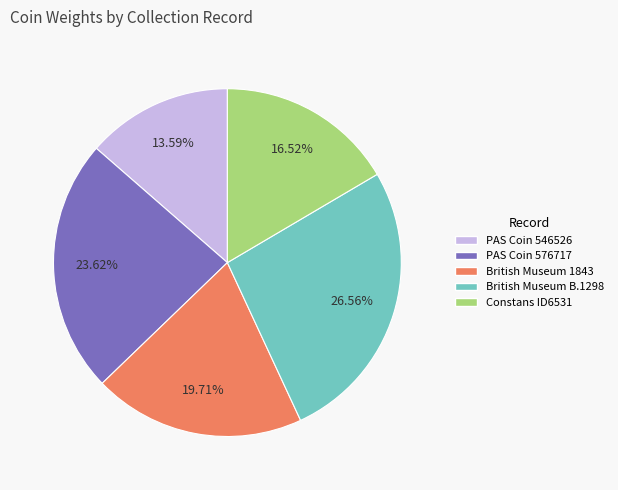

How much of the chart is everything except PAS Coin 546526?

86.4%